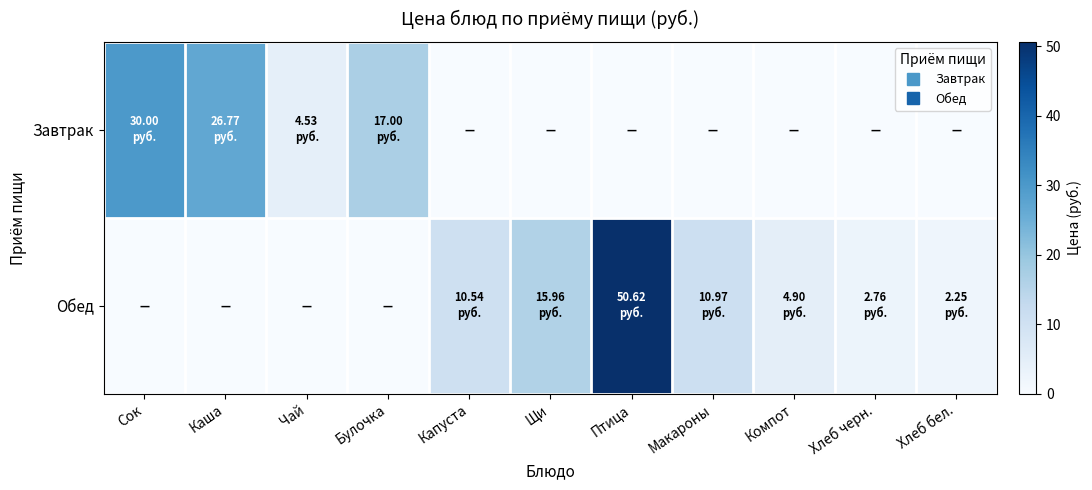

Rank the series by their average value, from lowest to highest.

Завтрак, Обед